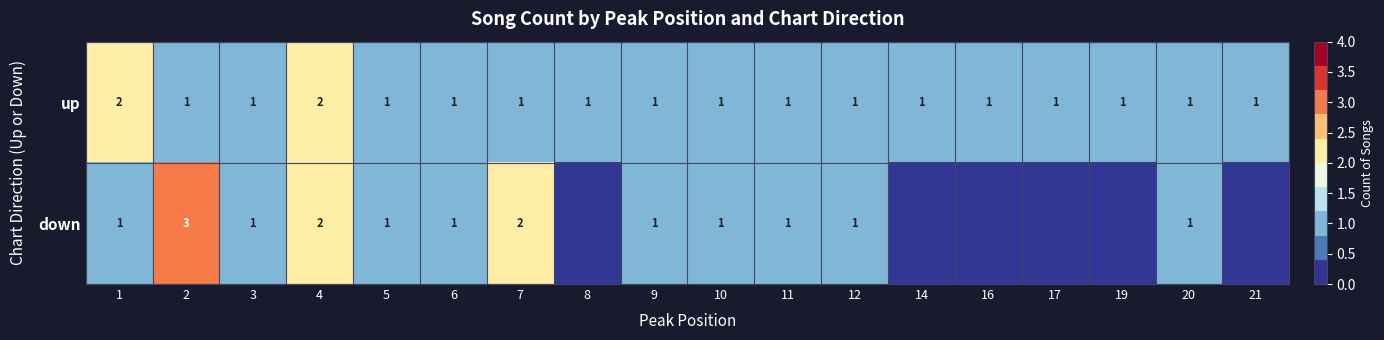

The value of up at 11 is 1. True or false?

True